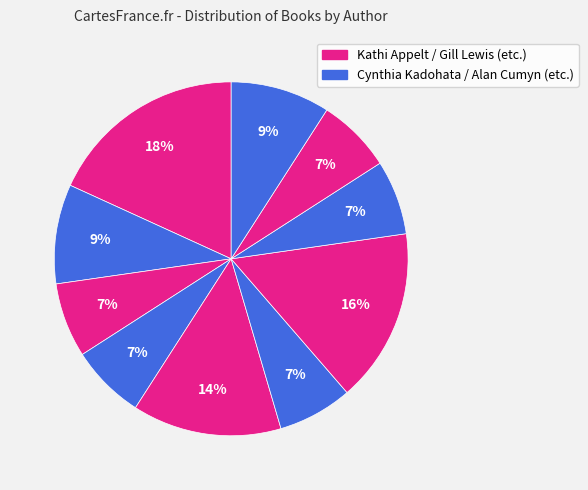

Does any single category account for the majority?

No